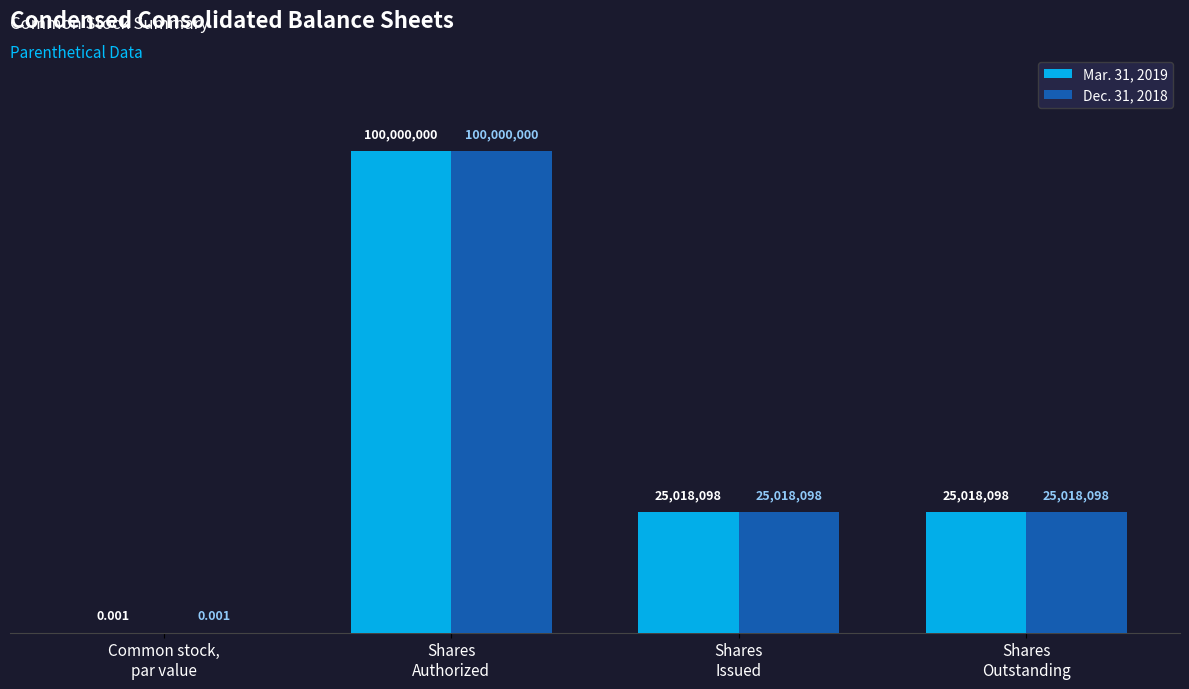

What is the maximum value shown in the chart?

100000000.0